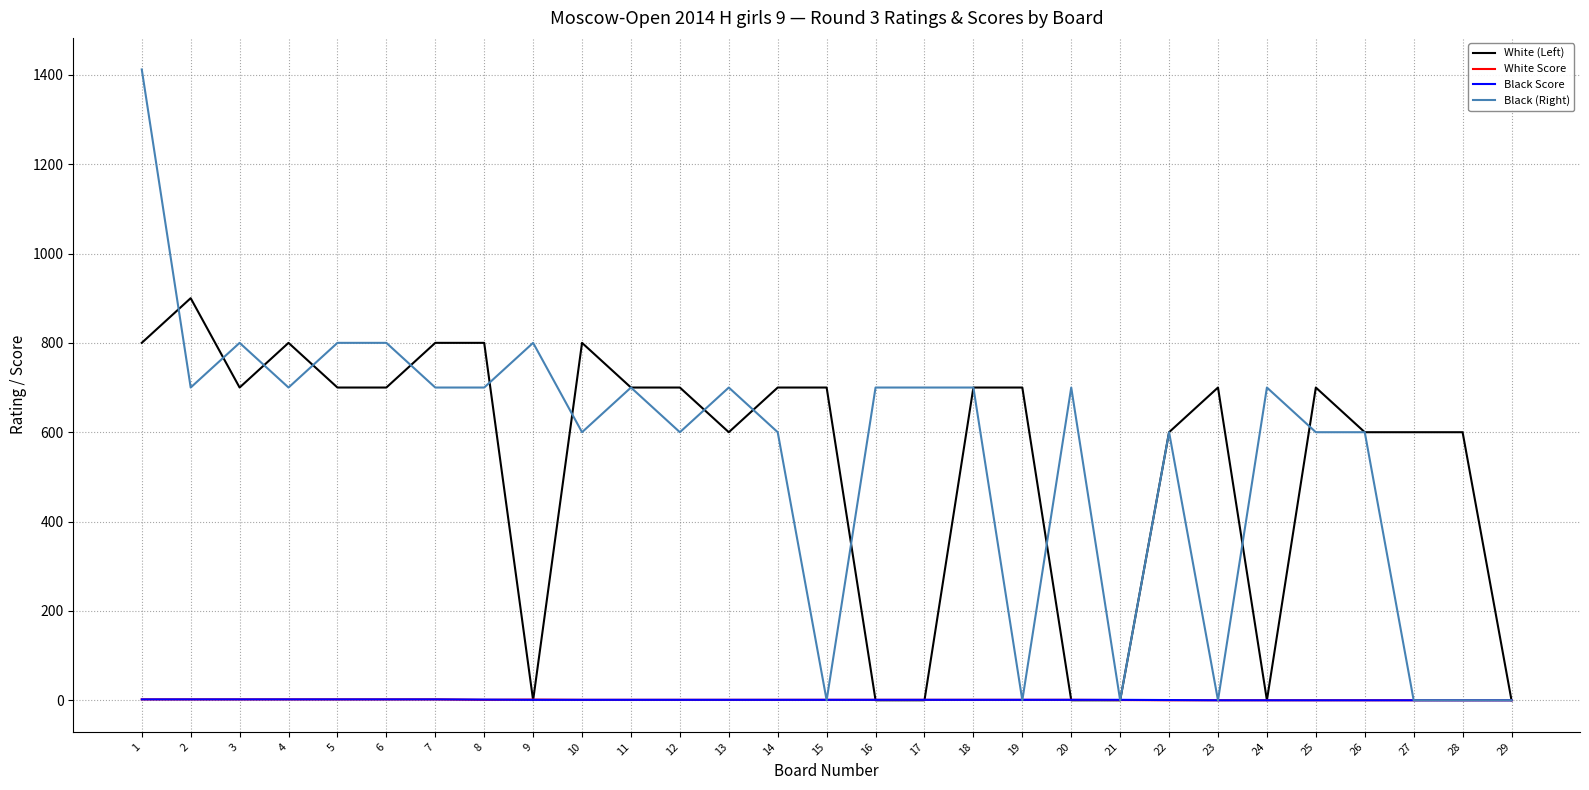

The value of Black Score at 13 is 1.0. True or false?

True